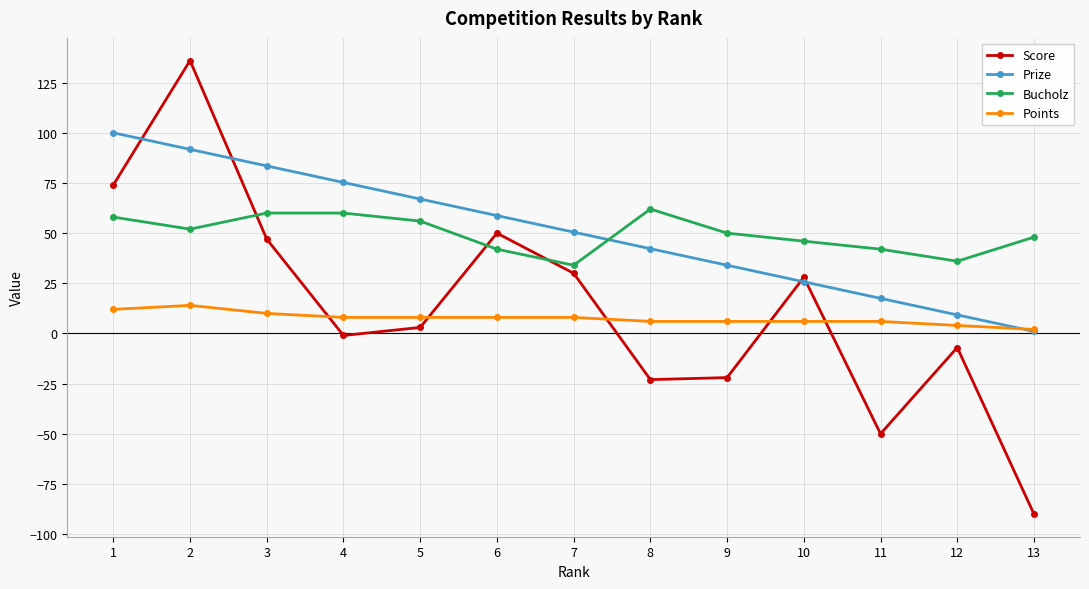

What is the difference between the maximum and minimum values in the Bucholz series?

28.0